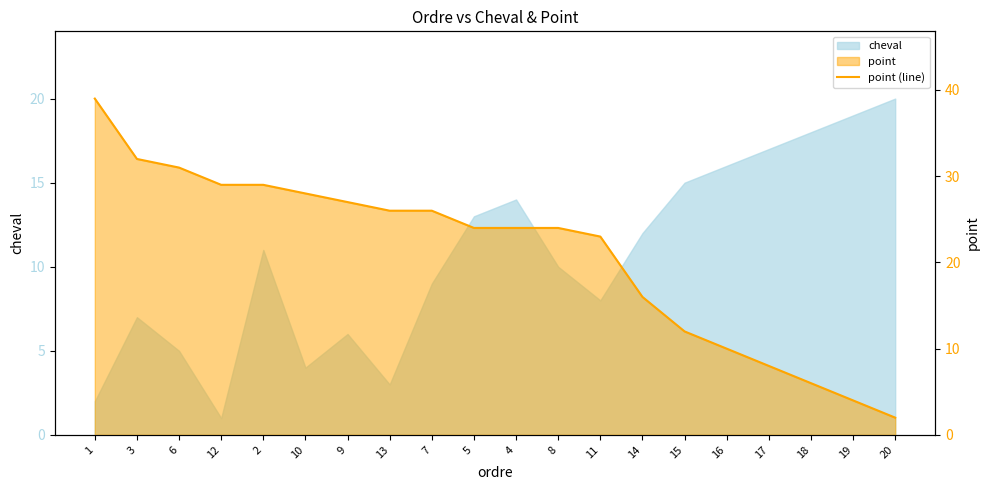

What is the change in value from 11 to 18?

-17